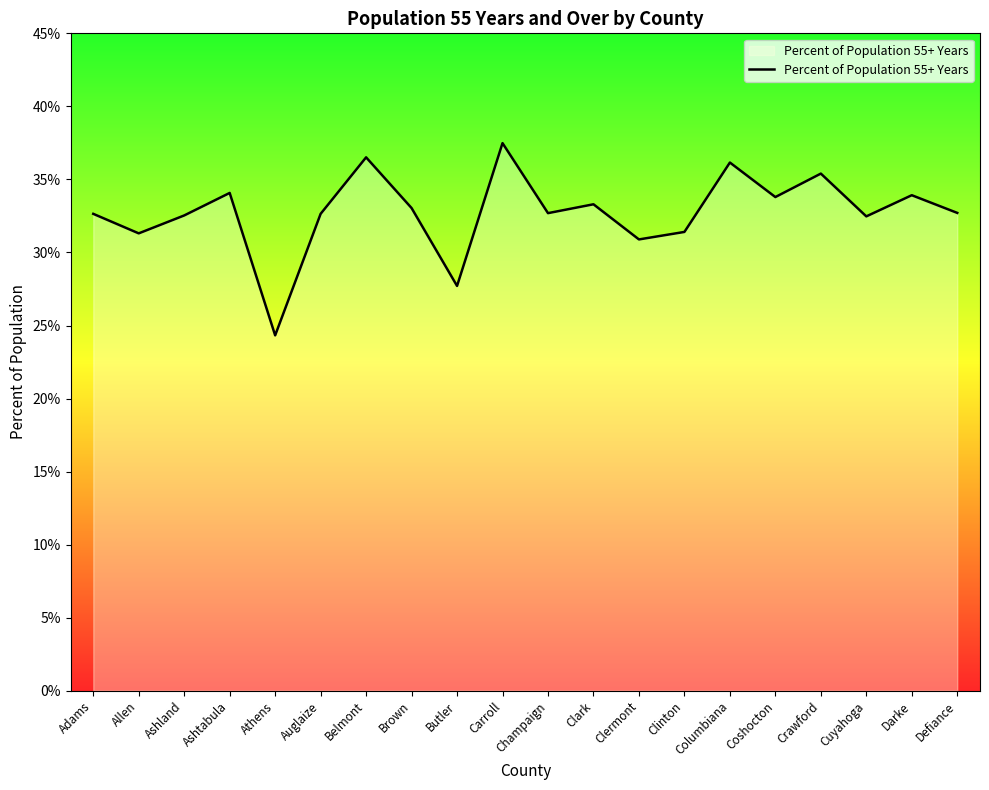

What is the sum of all values?

655.0